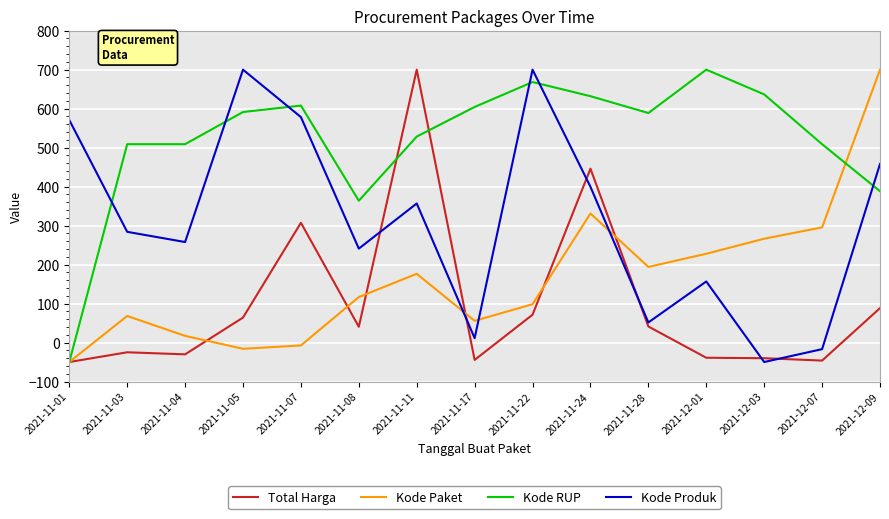

Which series changed the most between 2021-11-07 and 2021-12-09?

Kode Paket